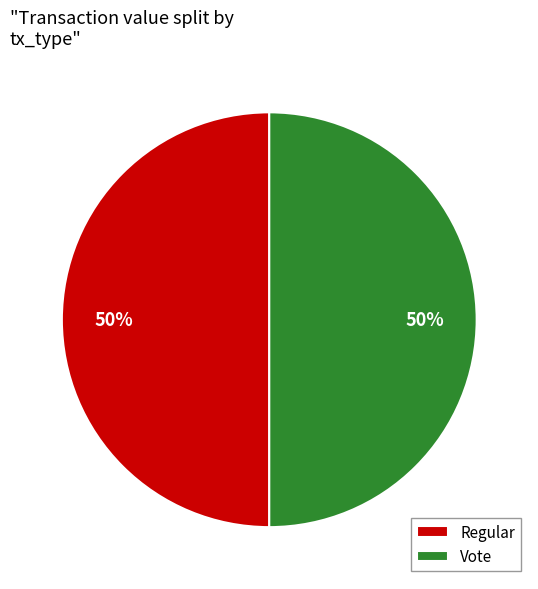

True or false: Vote accounts for 50% of the total.

True